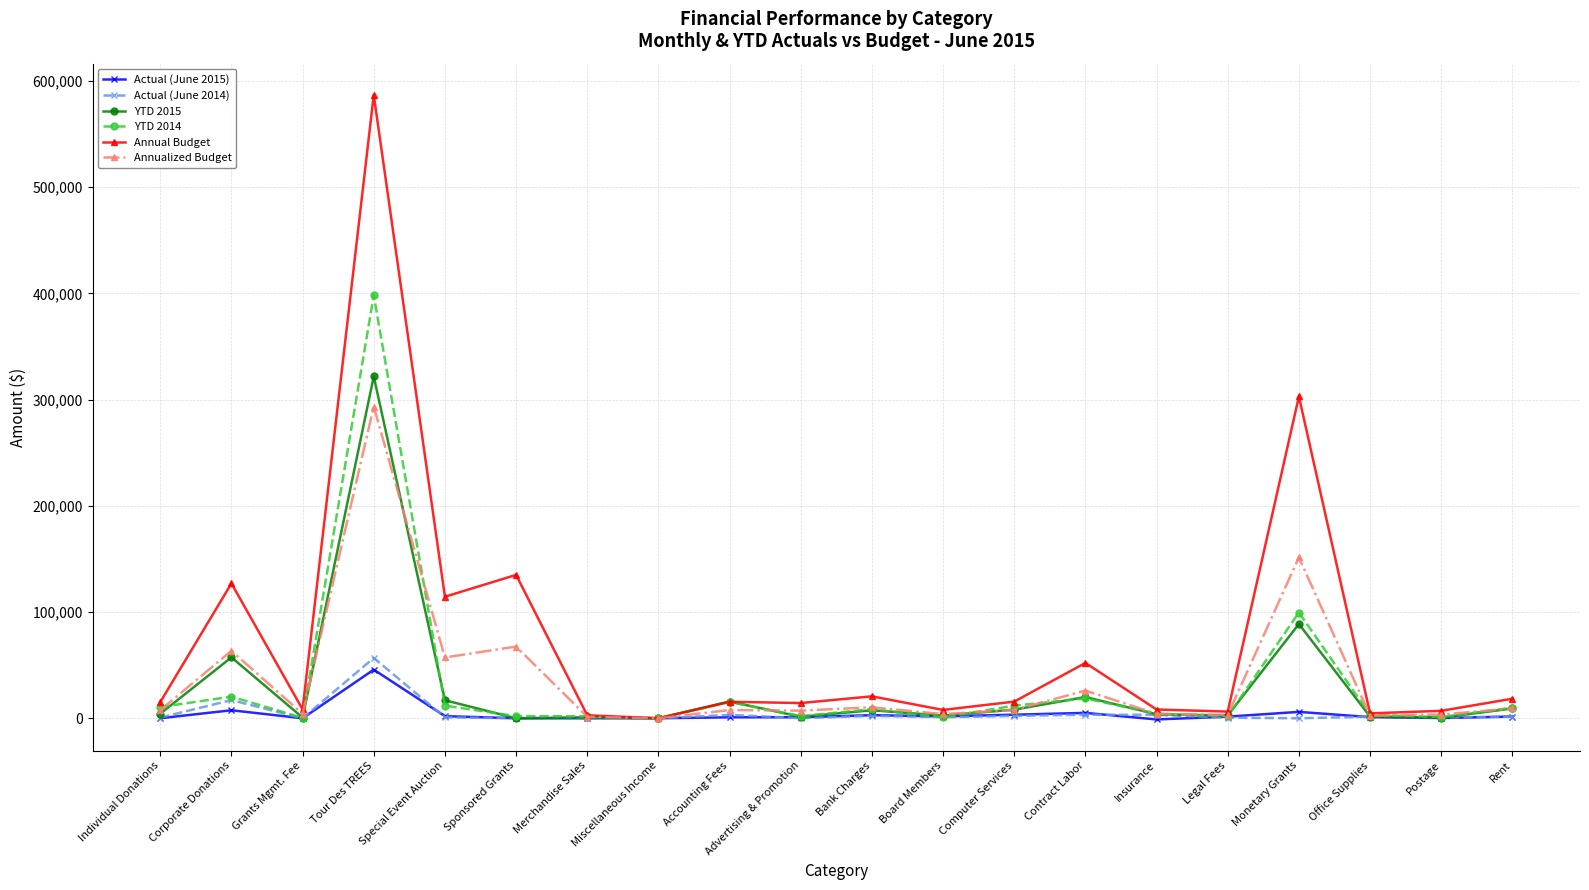

What is the difference between the highest and lowest values at Bank Charges?

18348.0